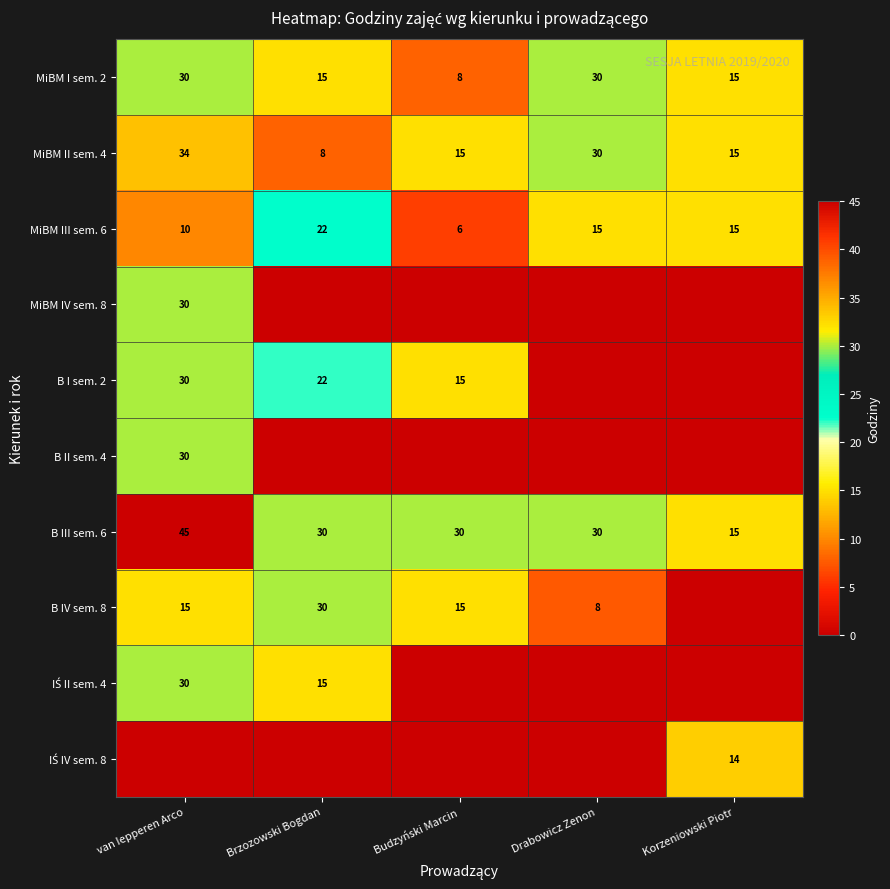

What is the difference between the MiBM II sem. 4 values at Brzozowski Bogdan and Korzeniowski Piotr?

7